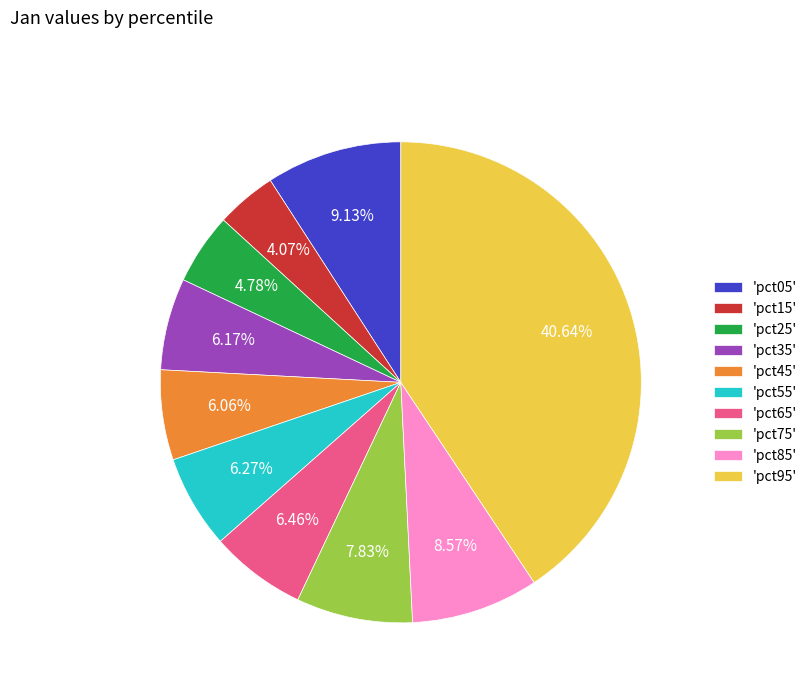

Which slice is the largest?

'pct95'